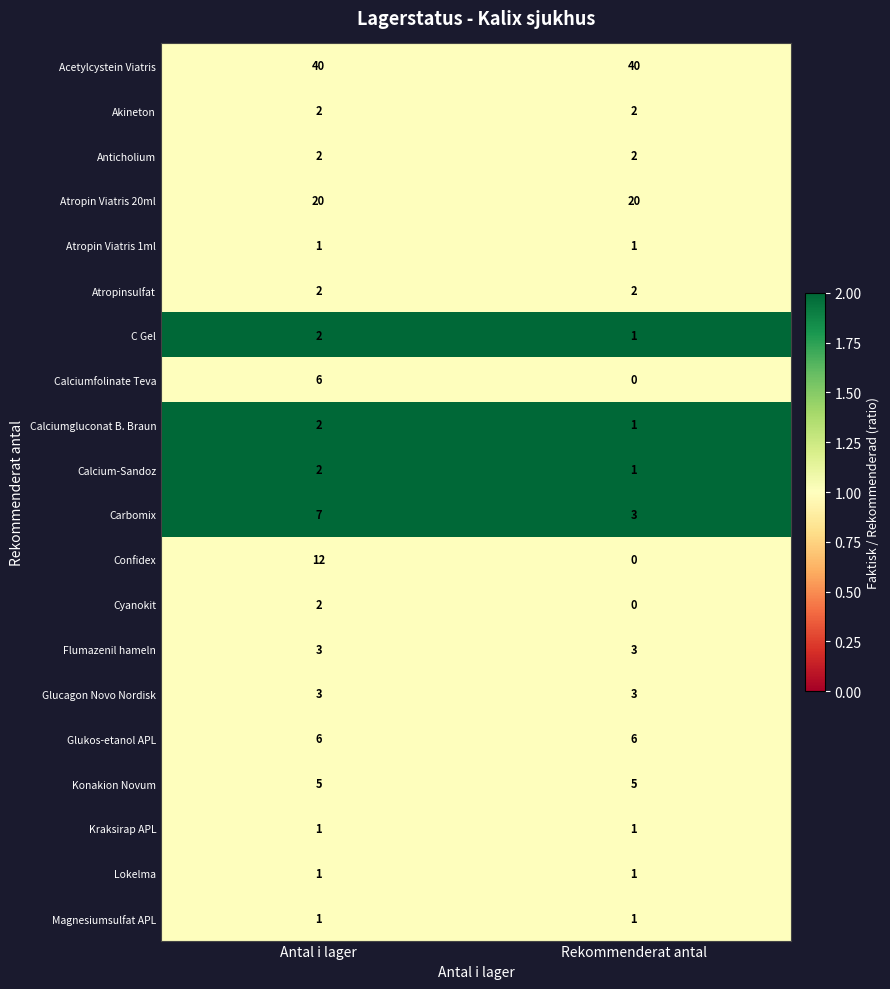

The Atropinsulfat series shows 2 at Antal i lager. True or false?

True